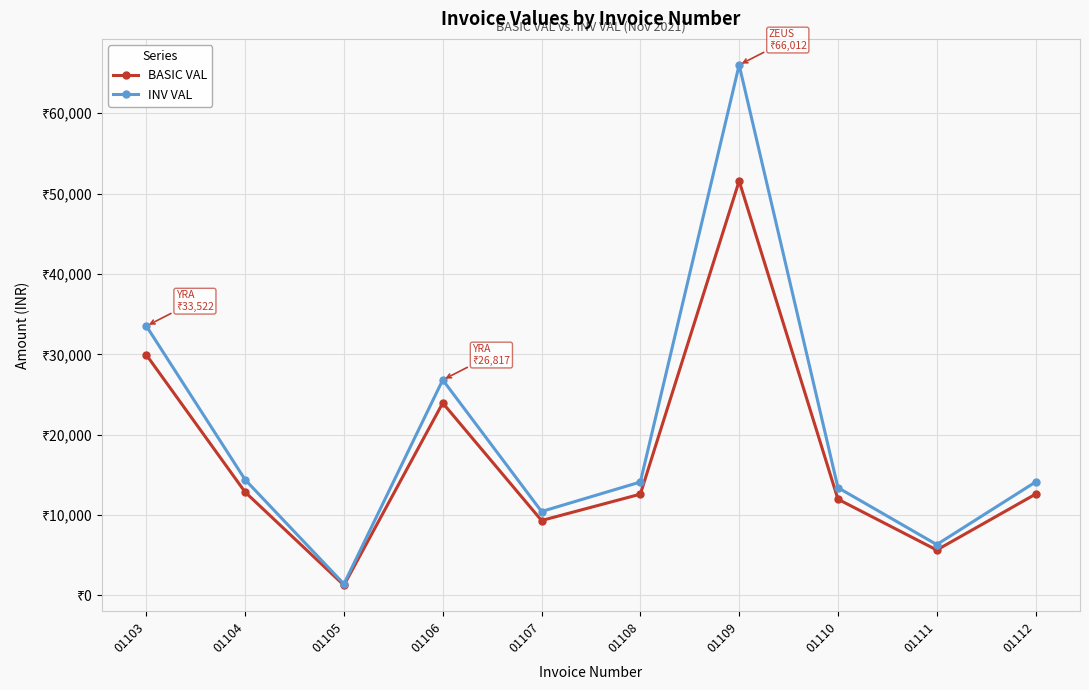

Is the value of INV VAL at 01110 greater than the value of BASIC VAL at 01107?

Yes